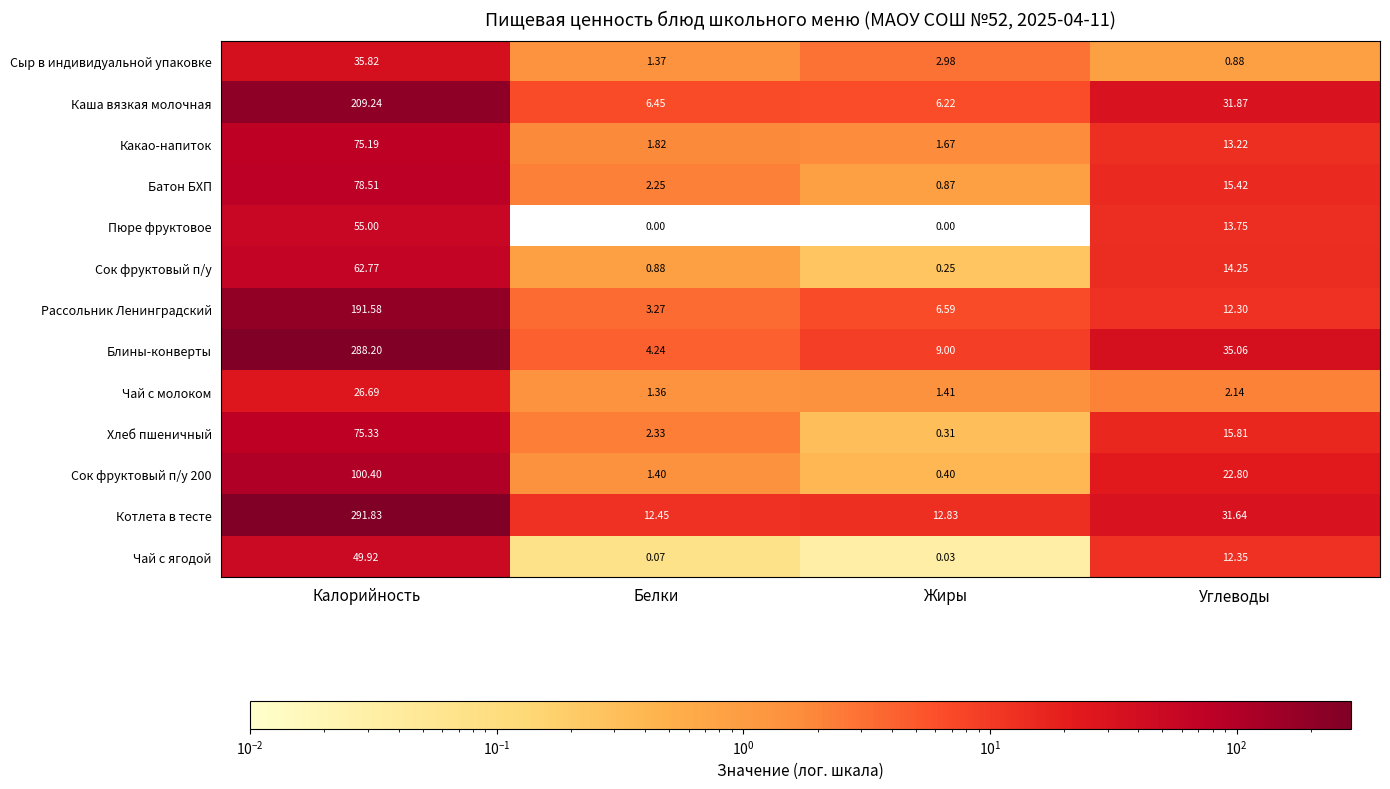

Which series has the widest spread of values?

Блины-конверты